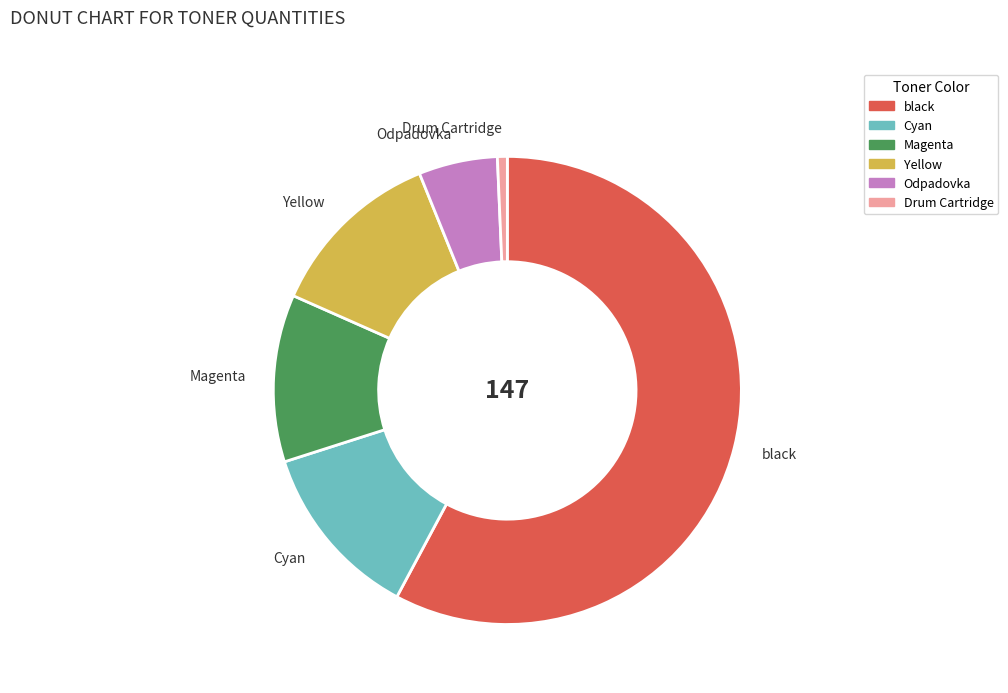

Is it true that Odpadovka is 1% of the pie?

False